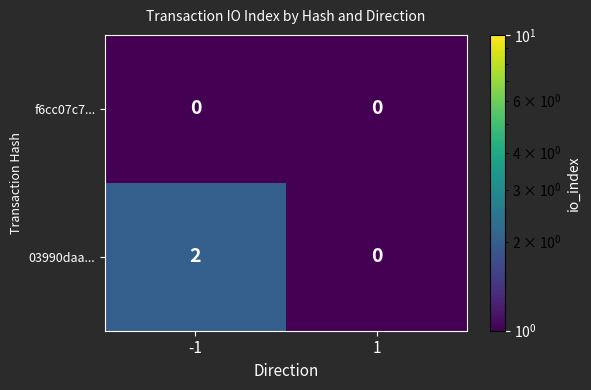

The value of 03990daa... at -1 is 1. True or false?

False